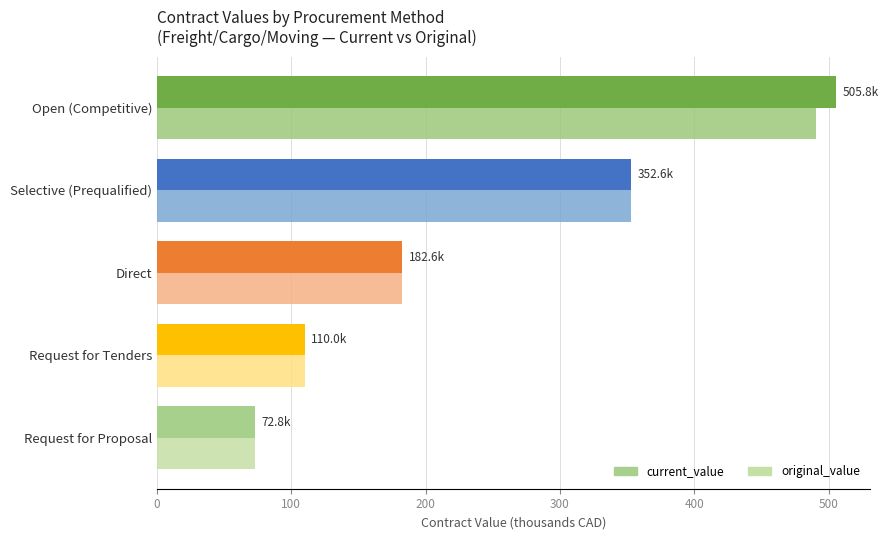

True or false: original_value has a value of 182.6 at Direct.

True